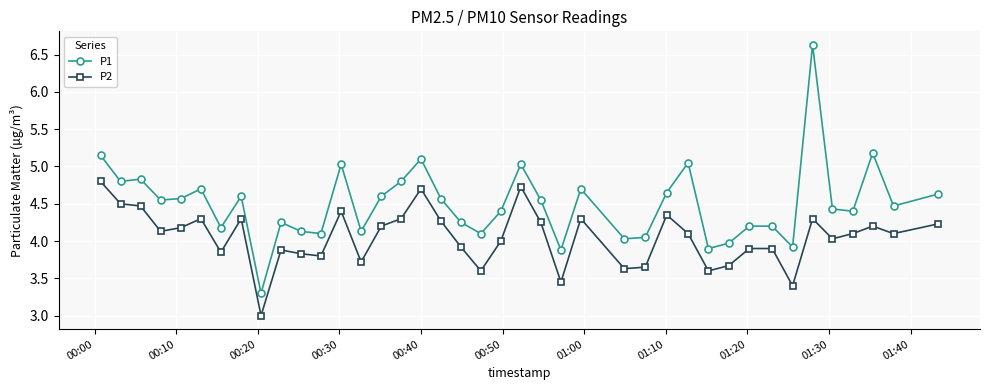

In P1, how many points are lower than both neighbors (excluding endpoints)?

13